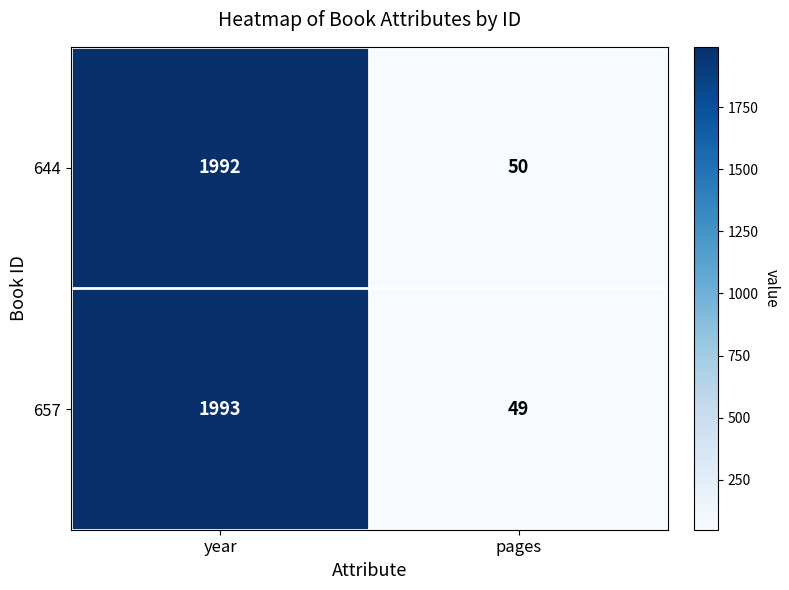

What is the total value across all series at pages?

99